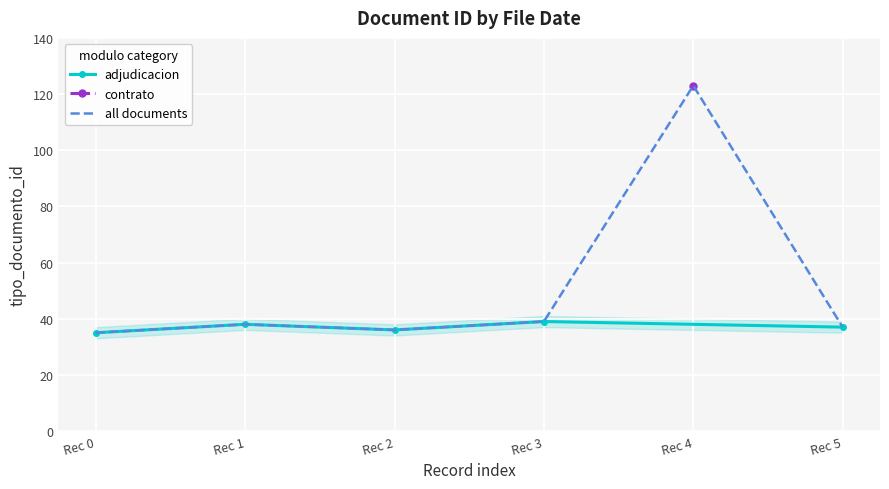

The value of all documents at Rec 1 is 38. True or false?

True